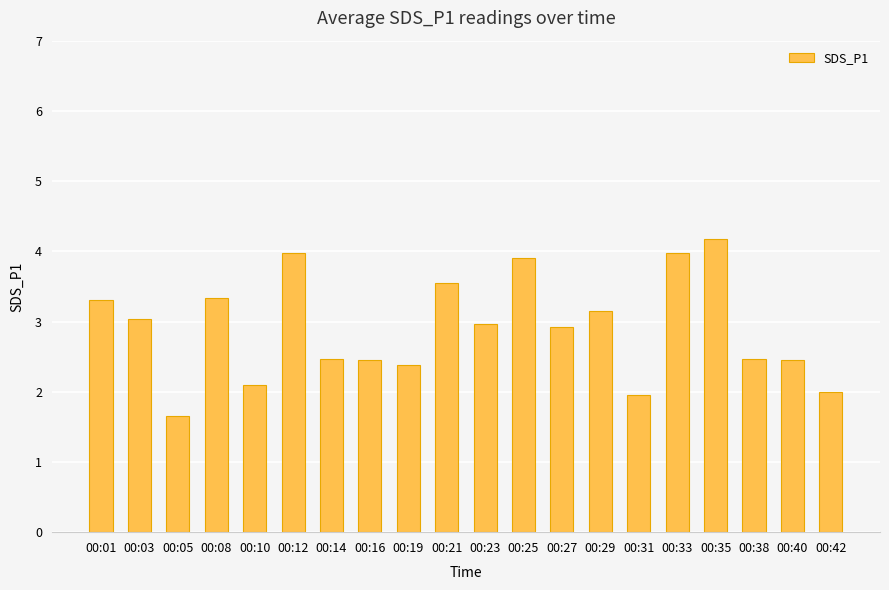

How many distinct data groups are displayed?

1